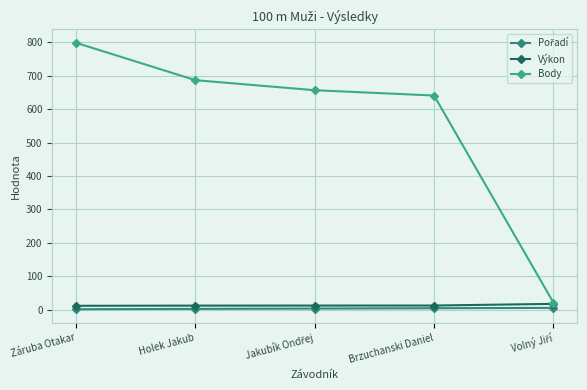

What is the total value across all series at Volný Jiří?

43.1